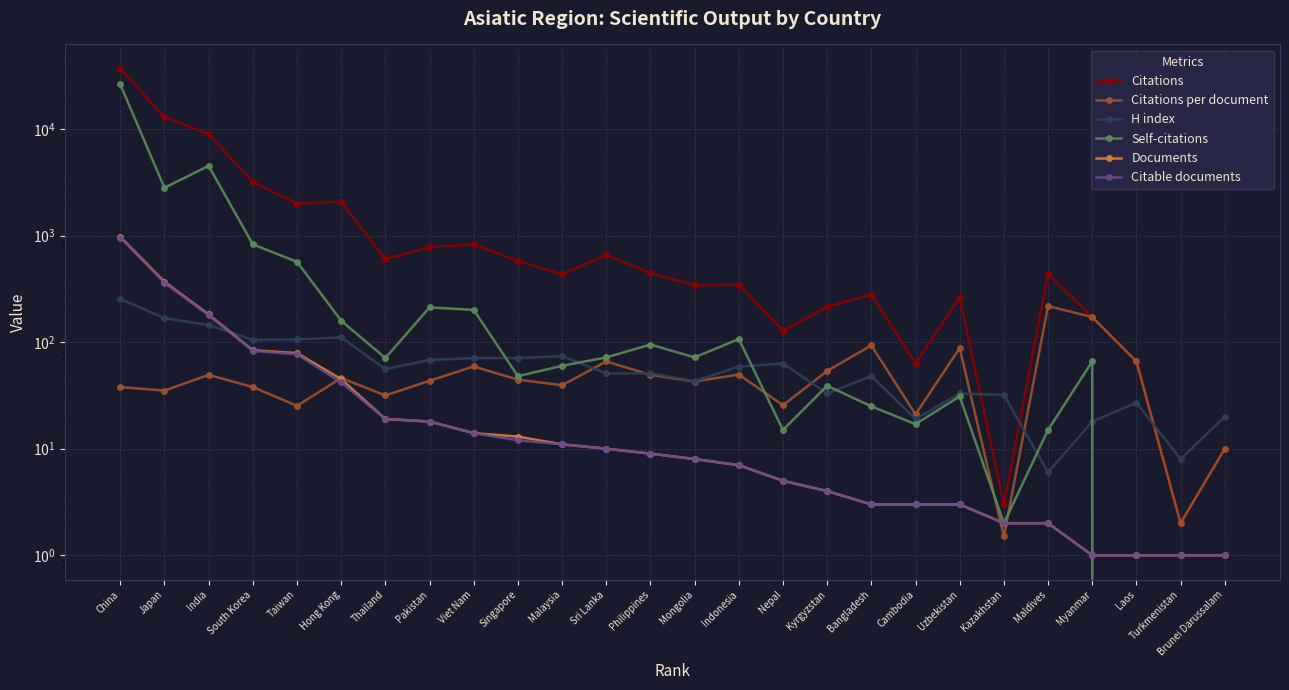

At which label does Documents reach its minimum?

Myanmar